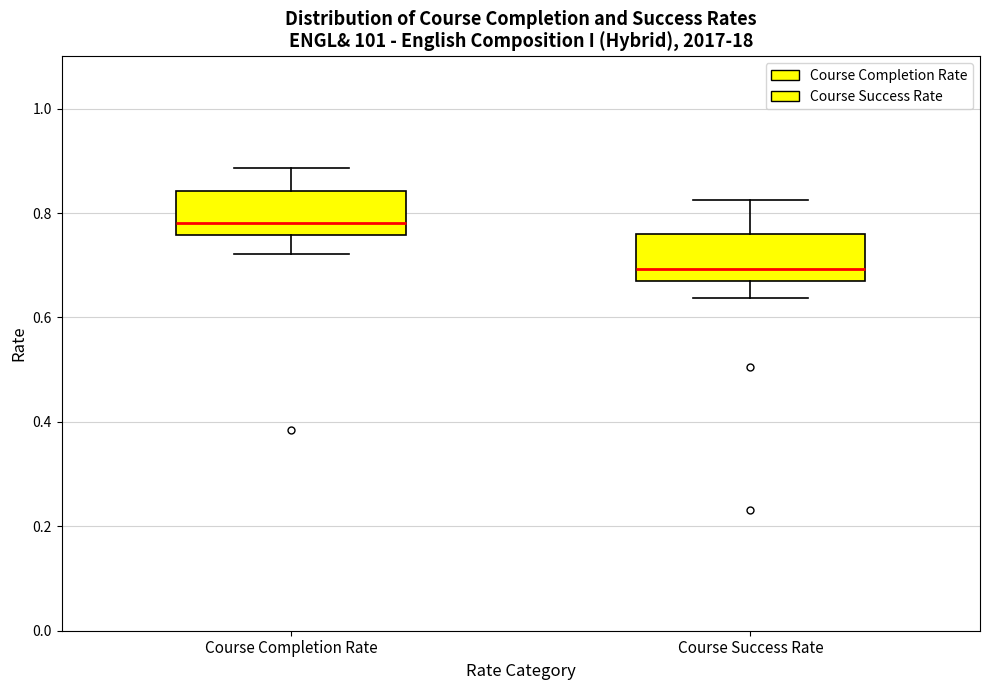

Reading left to right, transcribe this box plot: for each box, give where its median line is, the range the box spans, and where its two whiskers end, as read against the y-axis. The values are not printed on the chart, so give them approximately, as read against the axis.

Course Completion Rate: median 0.78, box 0.76 to 0.84, whiskers 0.72 to 0.88
Course Success Rate: median 0.70, box 0.66 to 0.76, whiskers 0.64 to 0.82